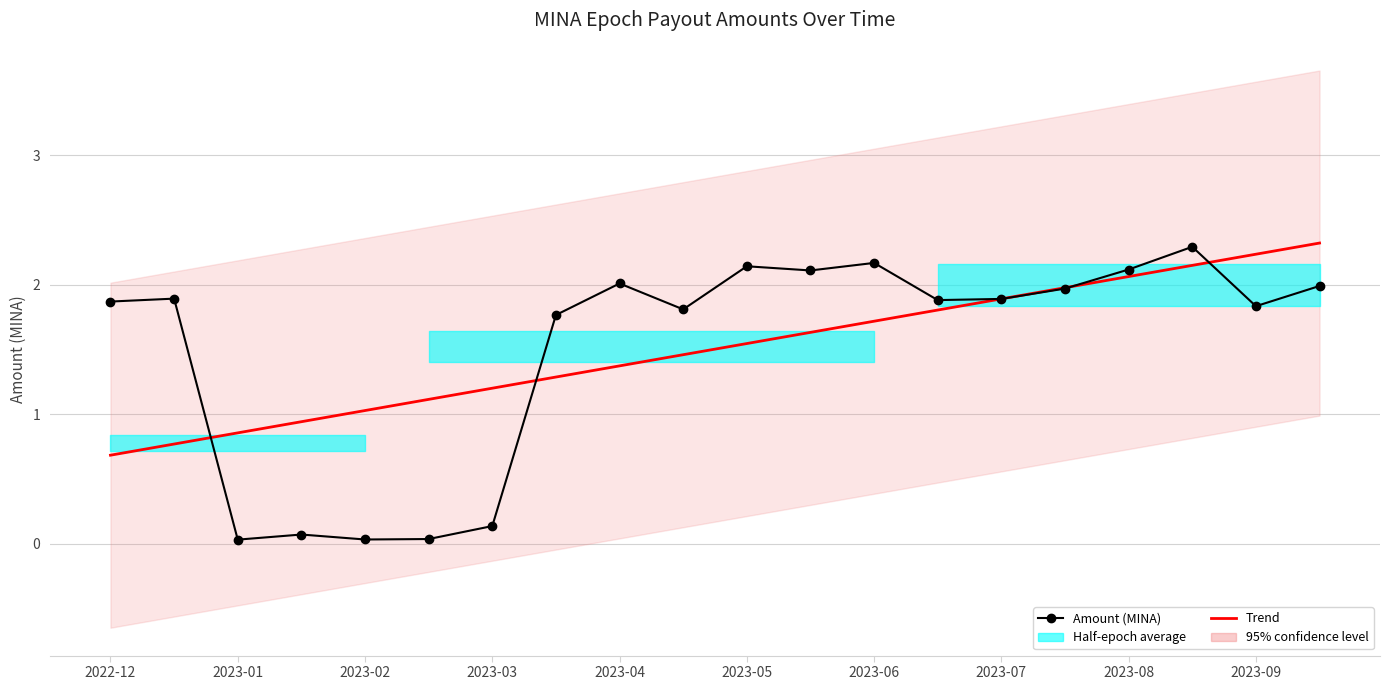

Which has a higher value, 2023-05 or 2023-06?

2023-06